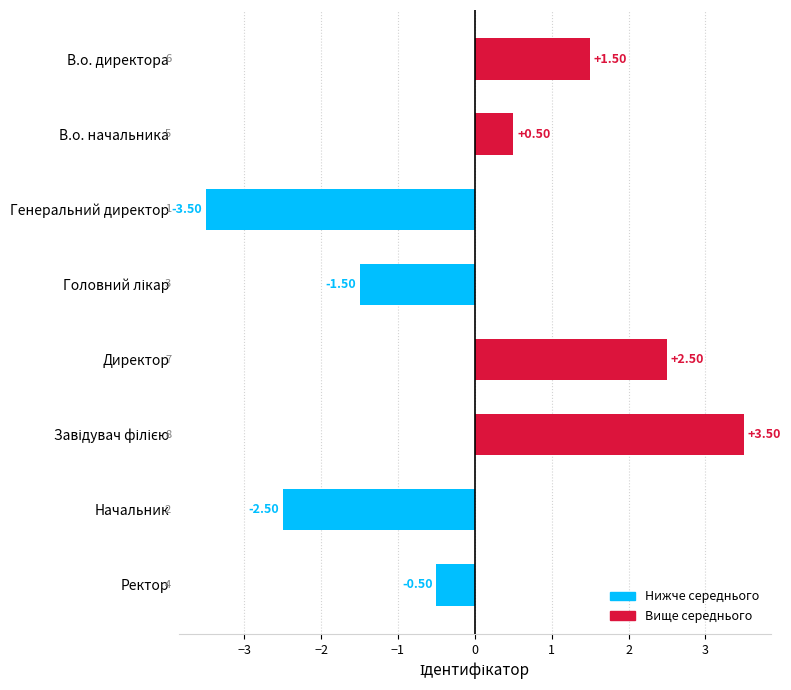

How many data points does each series have?

8